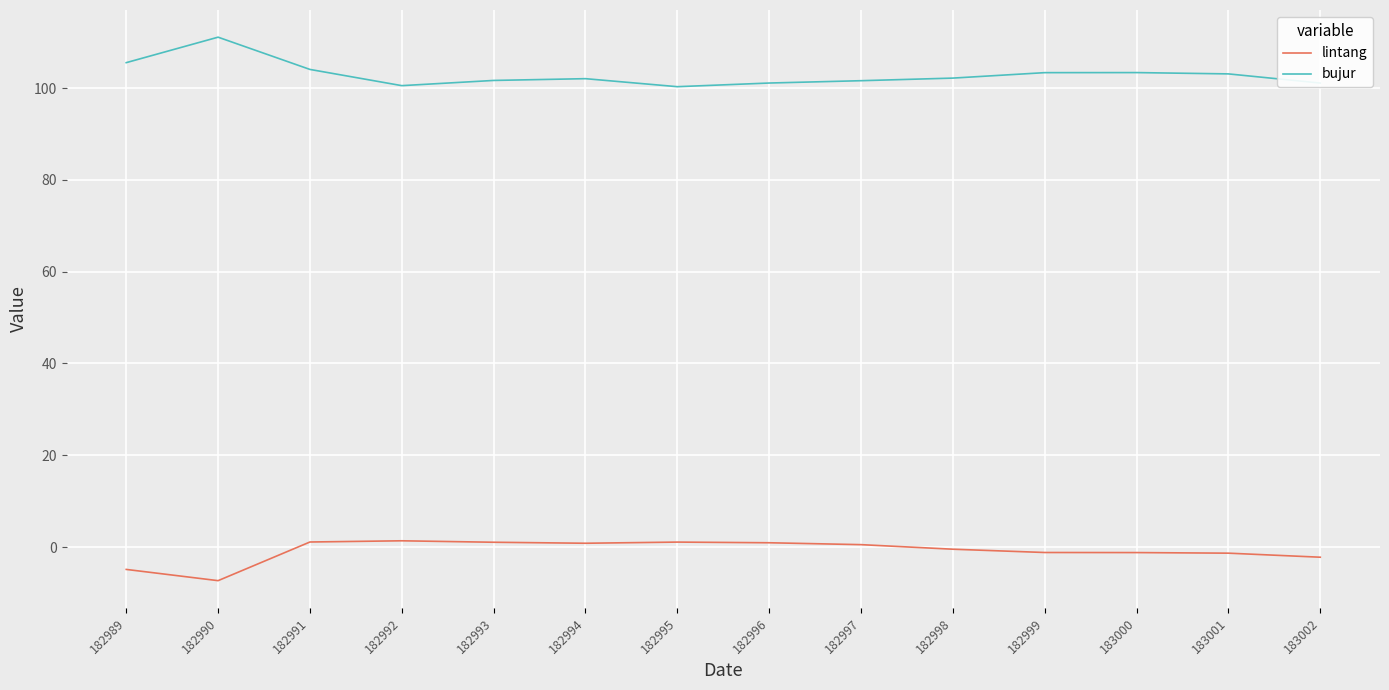

What is the difference between the bujur values at 183000 and 182994?

1.3